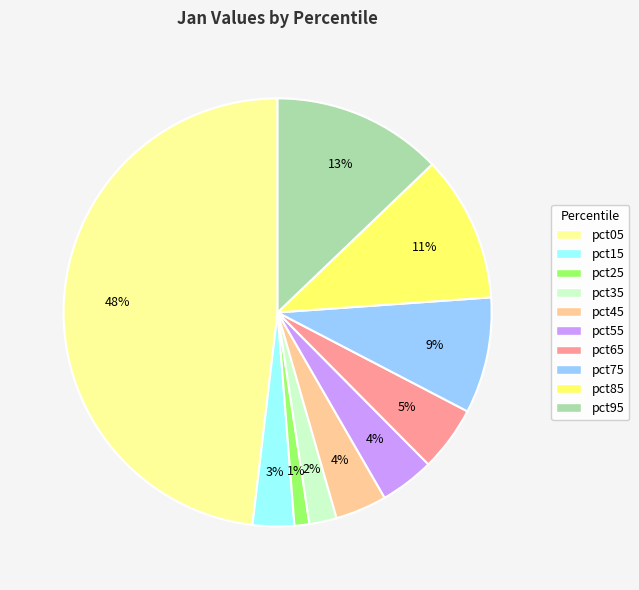

Which slice is the smallest?

pct25